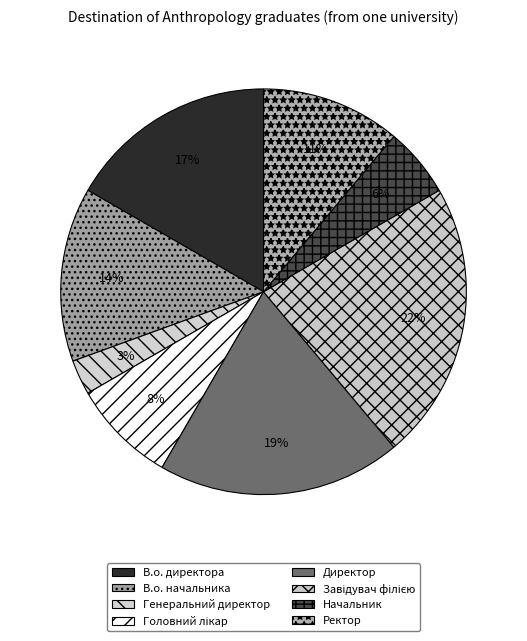

The В.о. директора slice represents 3% of the pie. True or false?

False